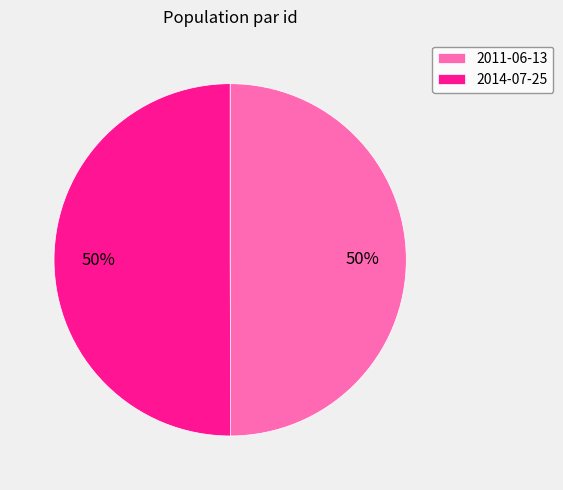

Count the number of slices in the pie.

2